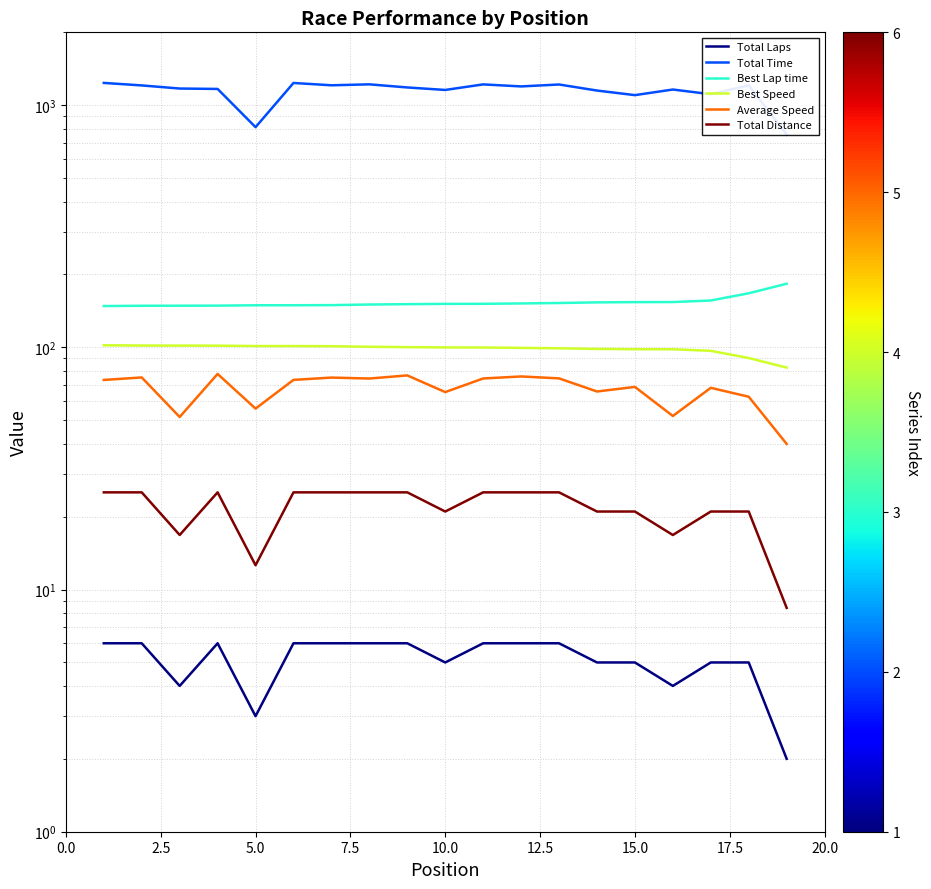

What is the maximum value for Best Speed?

102.1